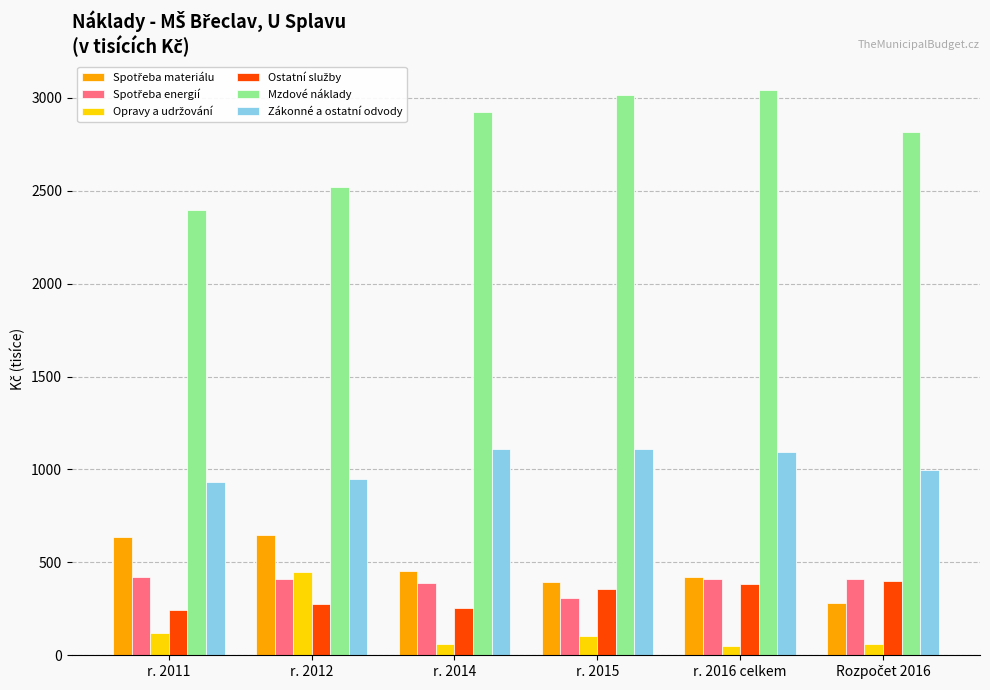

What is the total value across all series at r. 2014?

5195